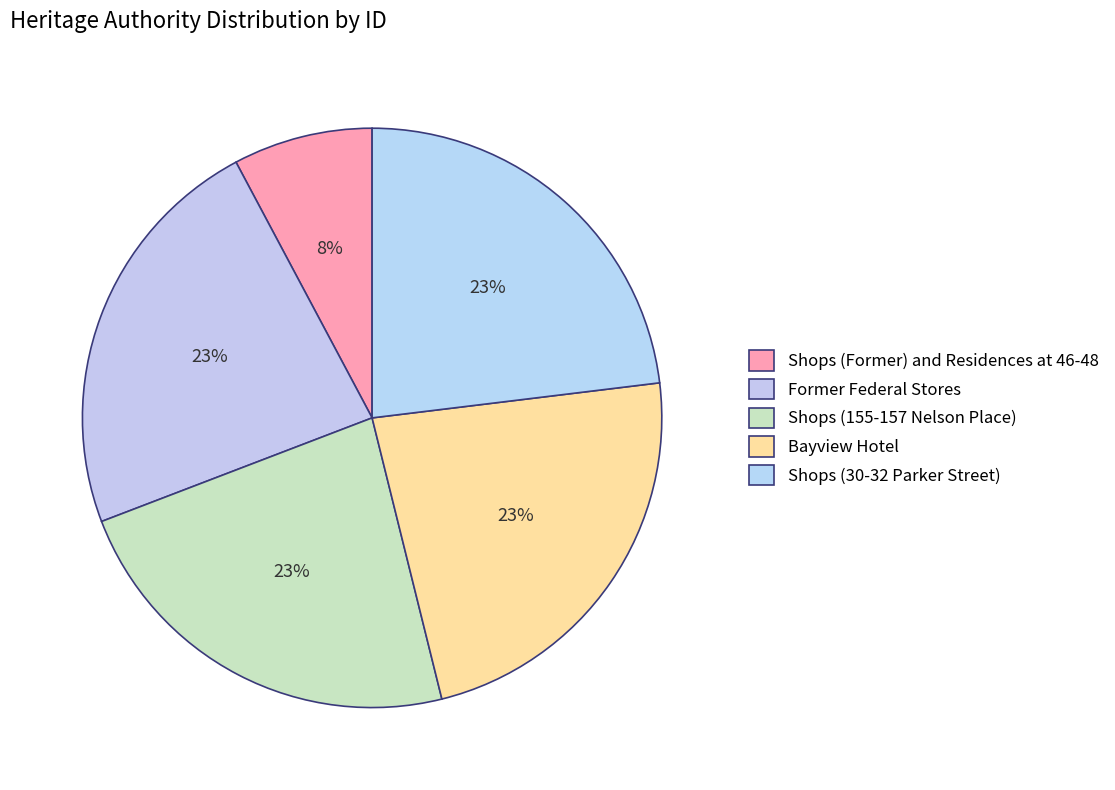

What percentage is NOT represented by Shops (155-157 Nelson Place)?

76.9%